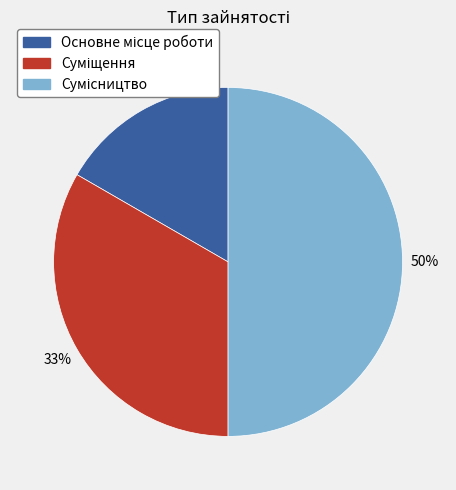

To the nearest percent, what is the average slice percentage?

33%